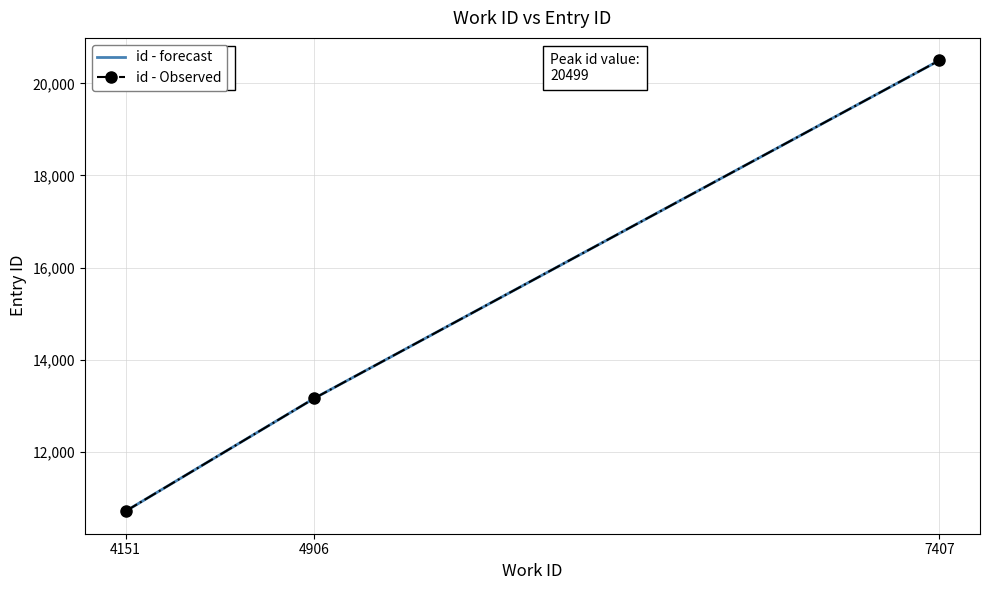

Is the value of id - Observed at 4151 greater than the value of id - forecast at 7407?

No